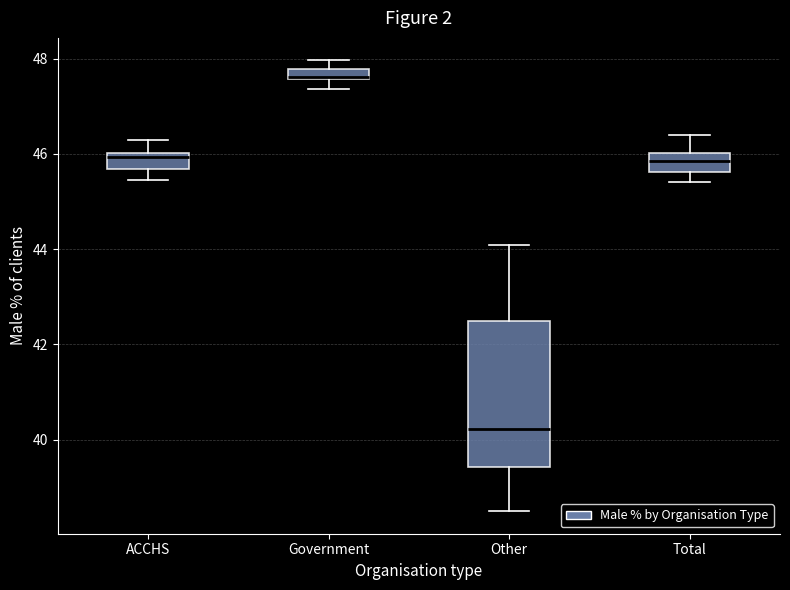

Which box is the tallest, from its lower edge to its upper edge?

Other